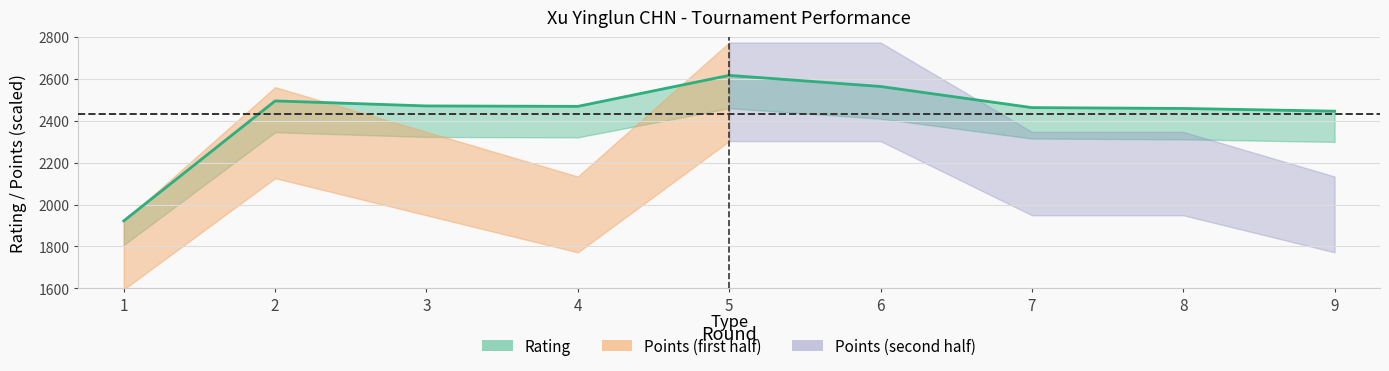

At which label does the data first exceed 2469?

2